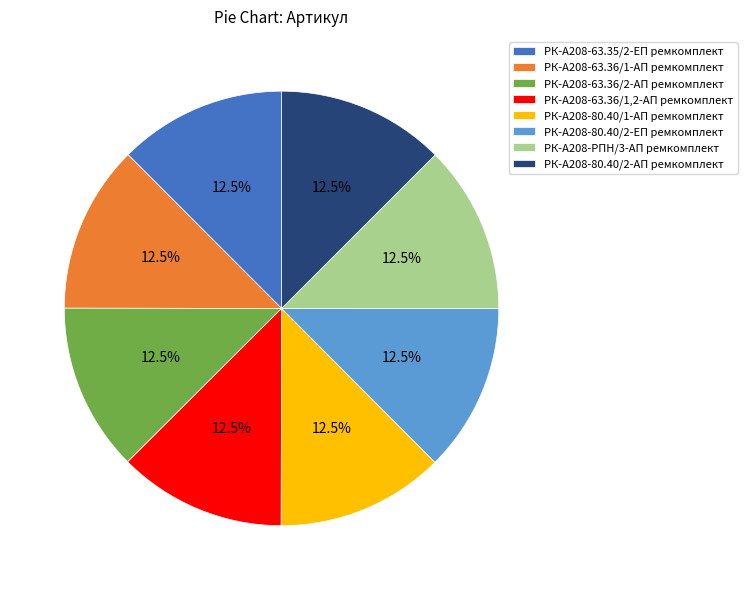

Does РК-А208-80.40/2-ЕП ремкомплект represent more than half of the total?

No